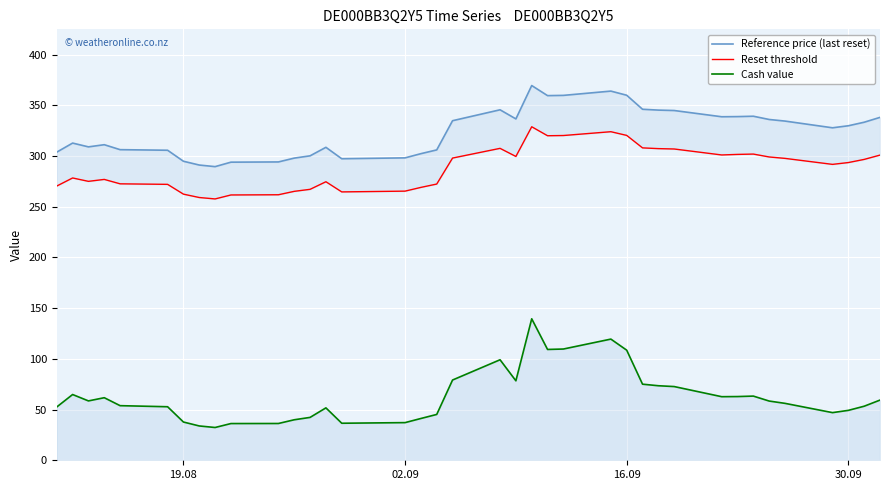

Is it true that Cash value equals 108.6 at 16.09?

True